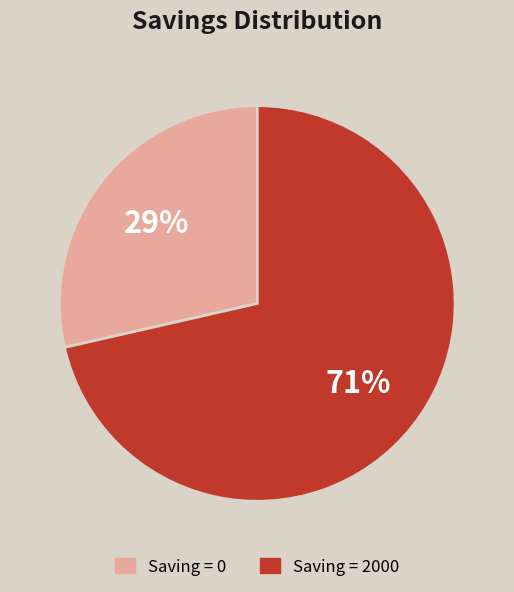

Is there a majority slice in this chart?

Yes